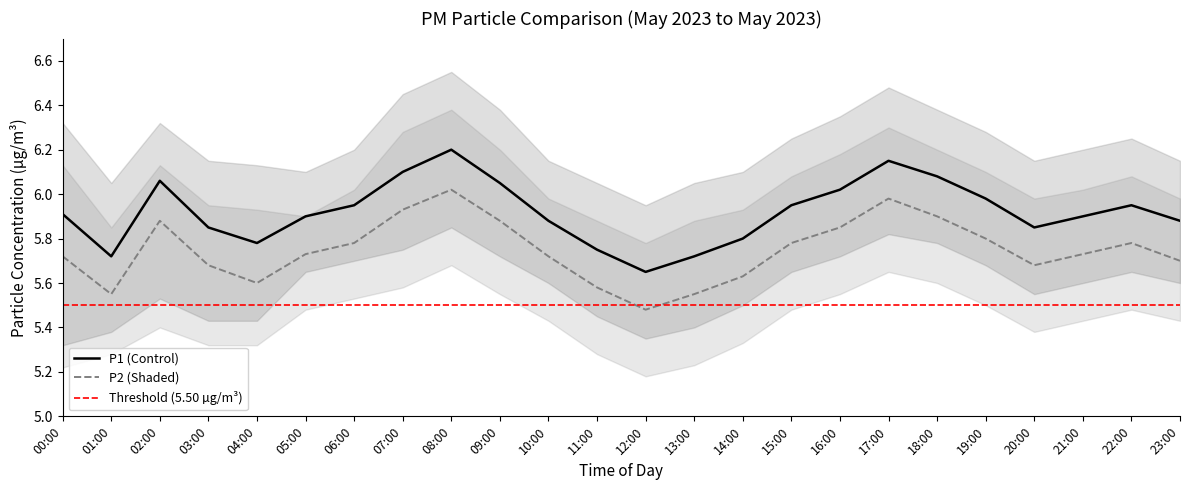

What is the sum of the P1 (Control) values at 01:00 and 16:00?

11.7